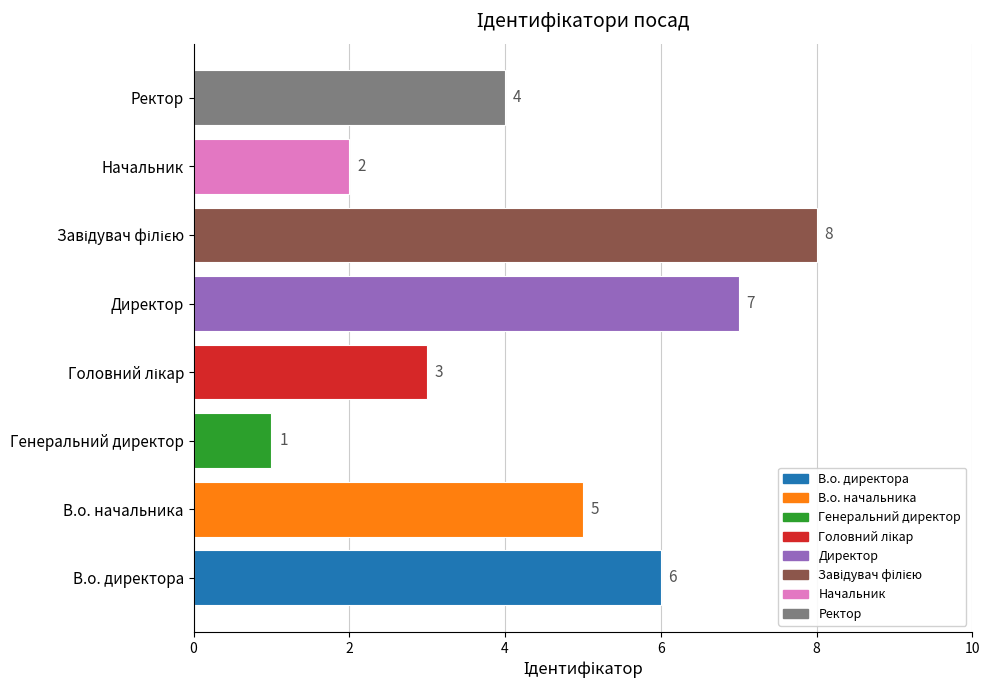

What is the greatest value displayed?

8